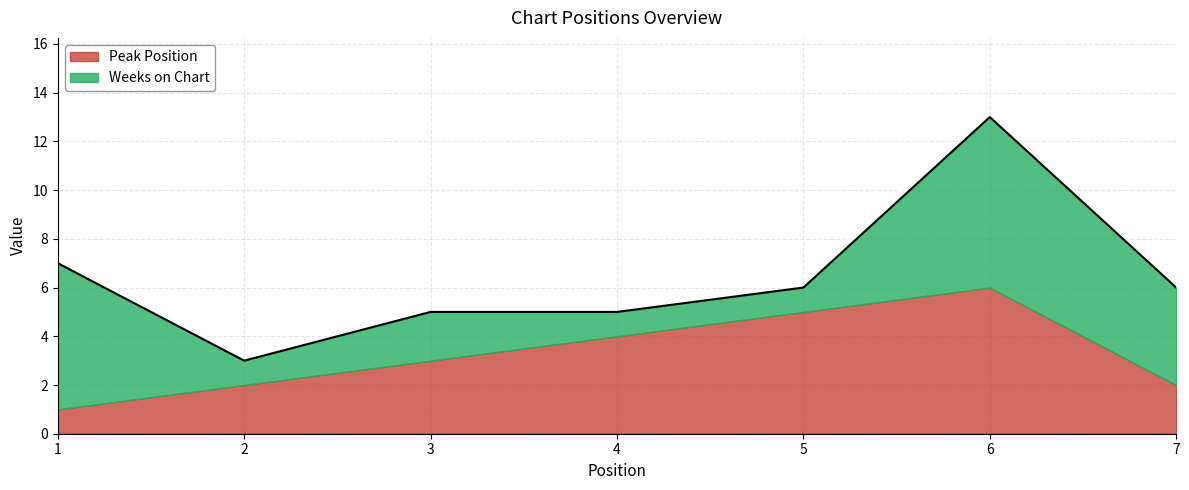

What is the difference between the highest and lowest values at 4?

3